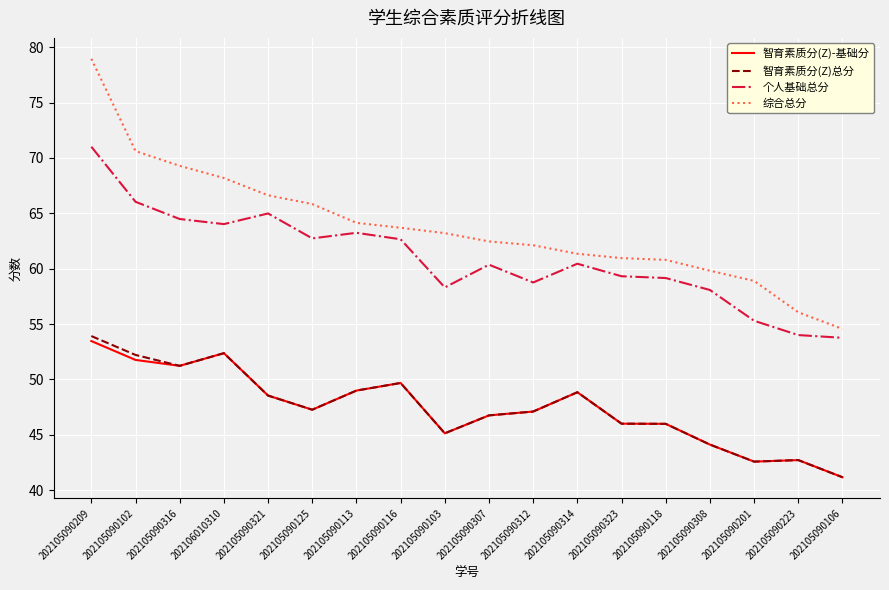

Is the value of 智育素质分(Z)-基础分 at 202105090103 greater than the value of 个人基础总分 at 202105090116?

No